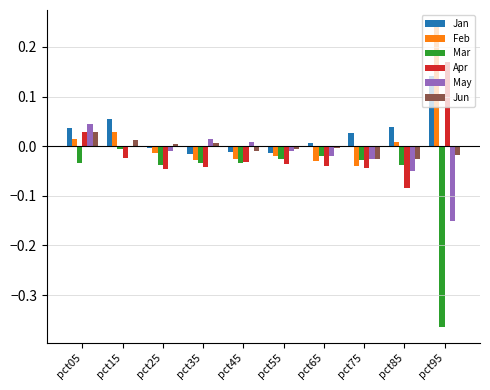

Is the value of May at pct05 greater than the value of Feb at pct15?

Yes